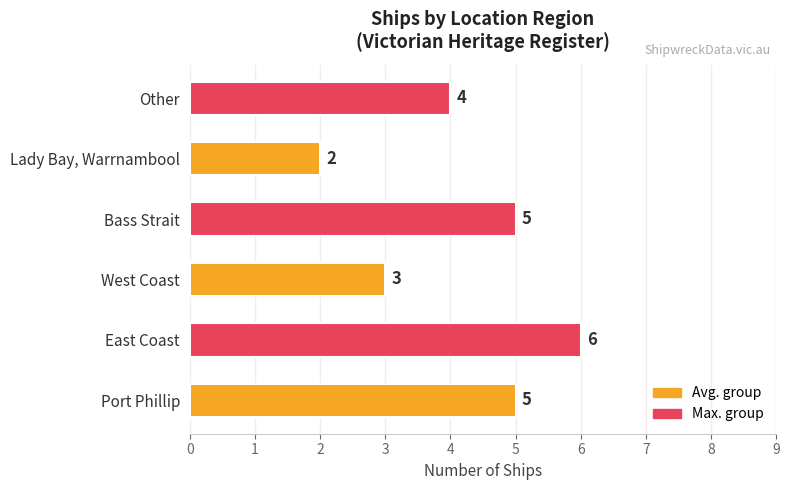

What is the average value?

4